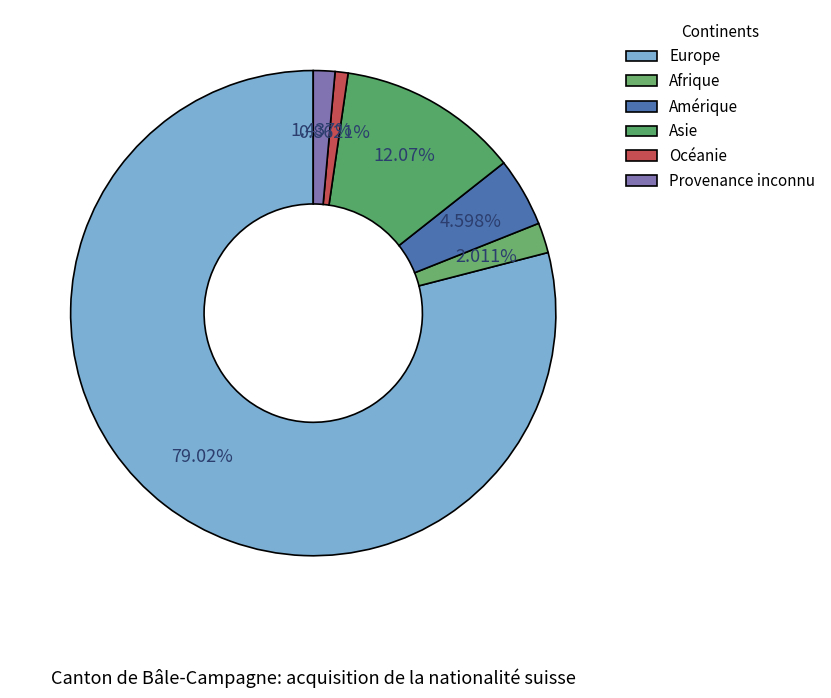

Combined, what portion of the pie is Europe and Provenance inconnu?

80.5%